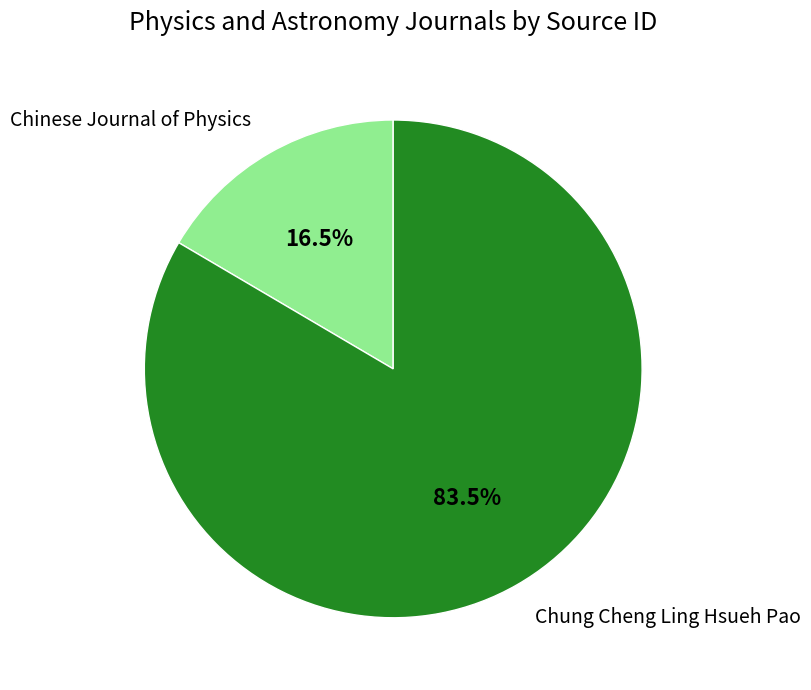

Is Chung Cheng Ling Hsueh Pao the majority of the pie?

Yes